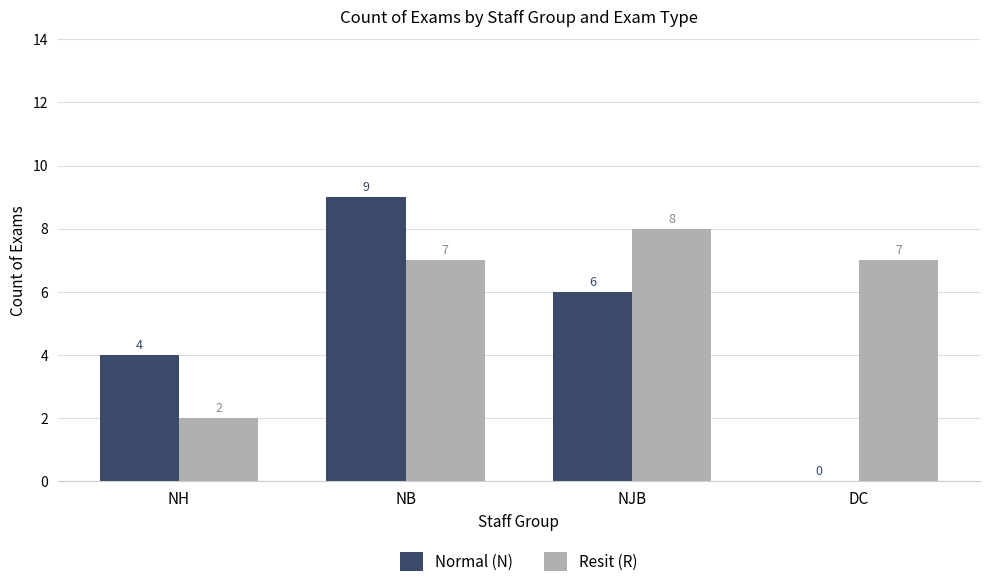

What value does the Resit (R) series have at NB?

7